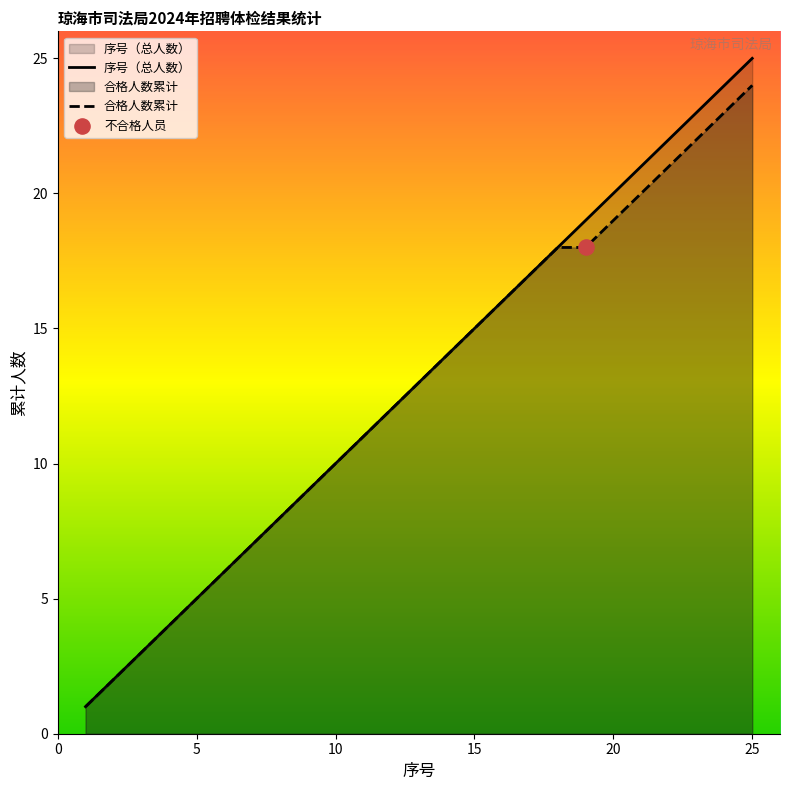

Which series contains the highest Y value?

序号